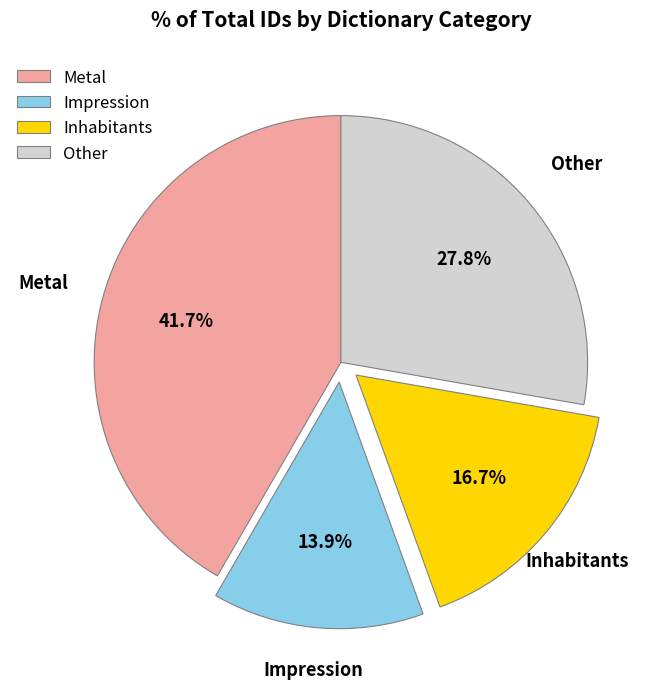

What is the largest slice in the pie chart?

Metal